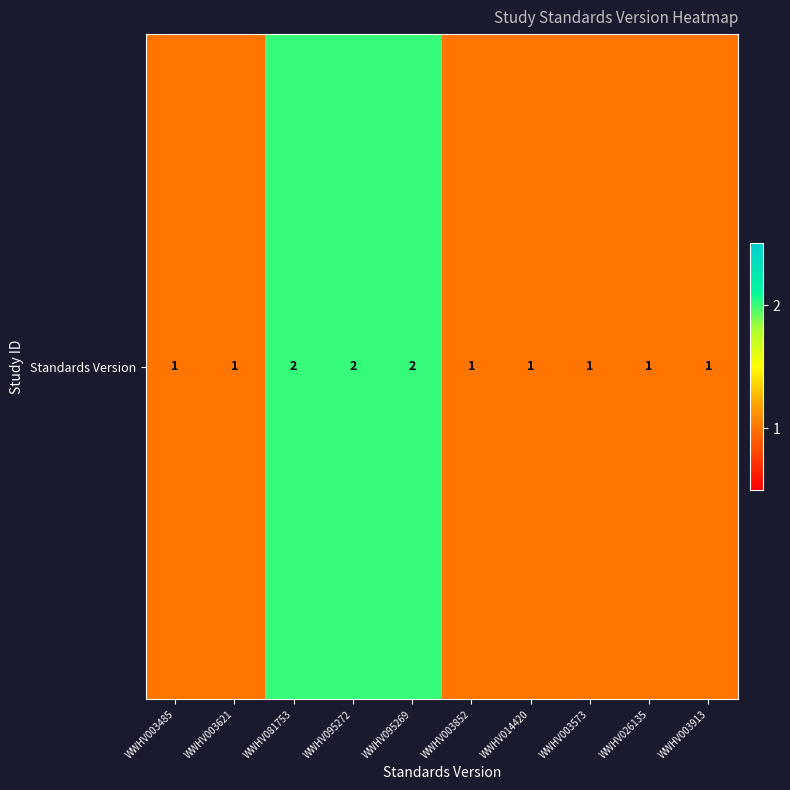

How many values exceed 1?

3